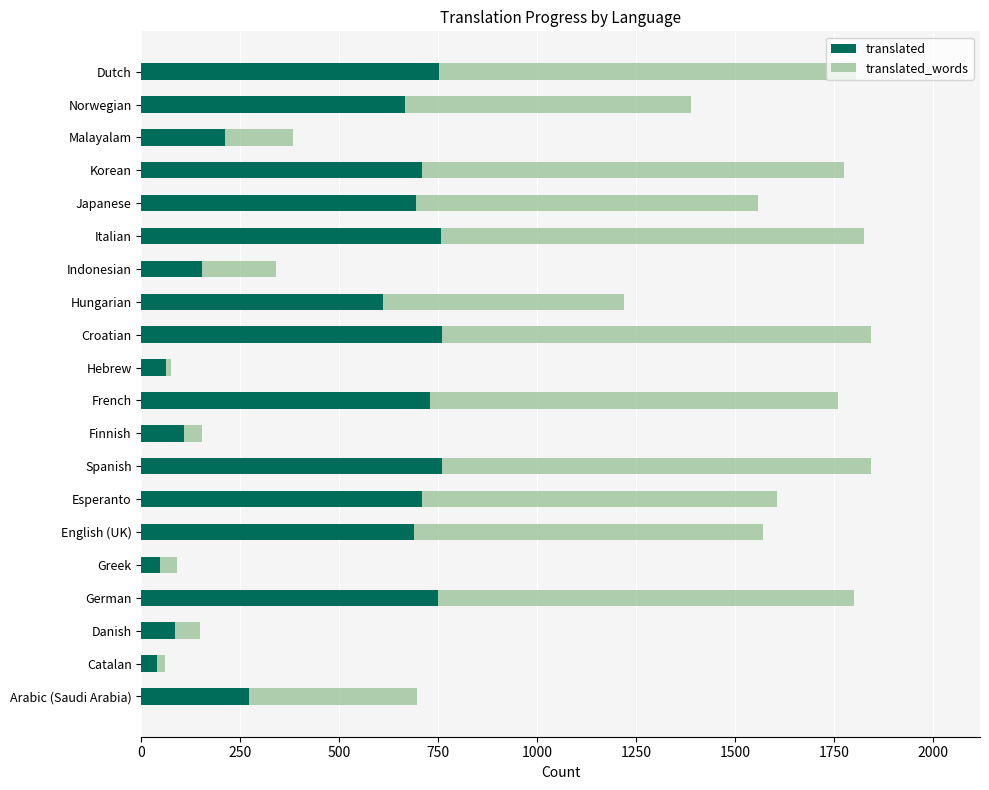

What position from the right is Dutch?

1